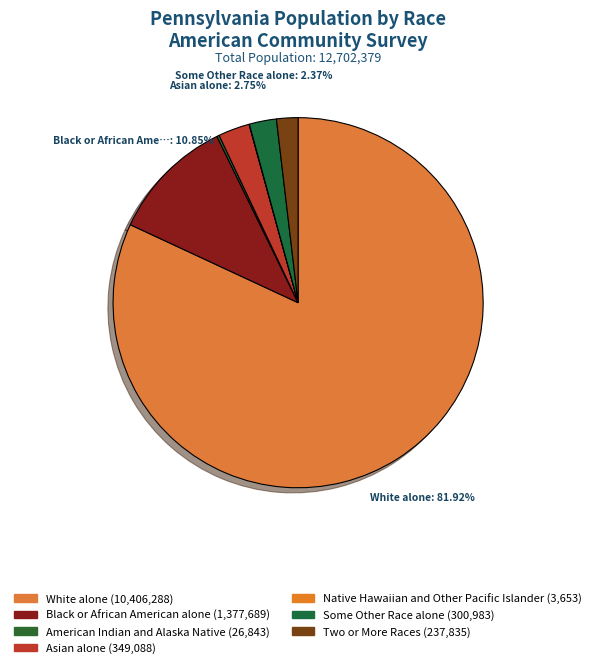

Is there a majority slice in this chart?

Yes